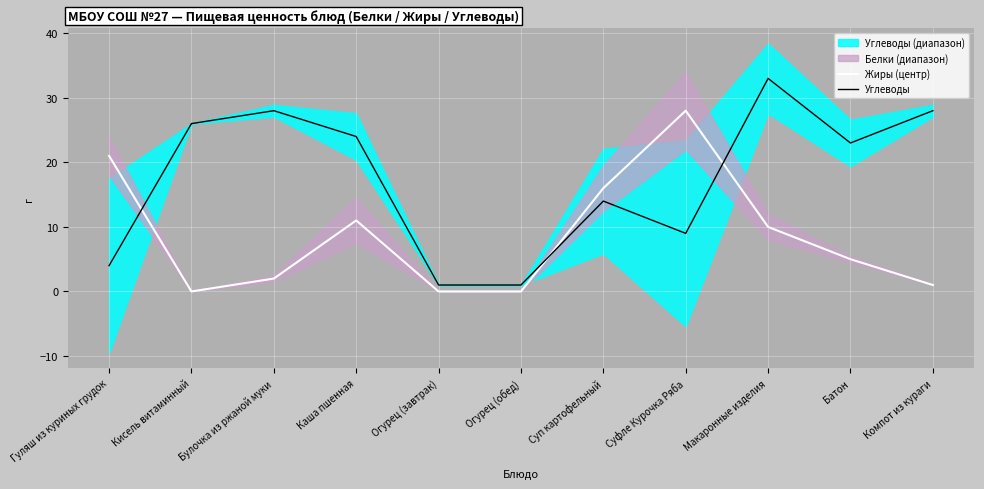

What is the greatest value displayed?

33